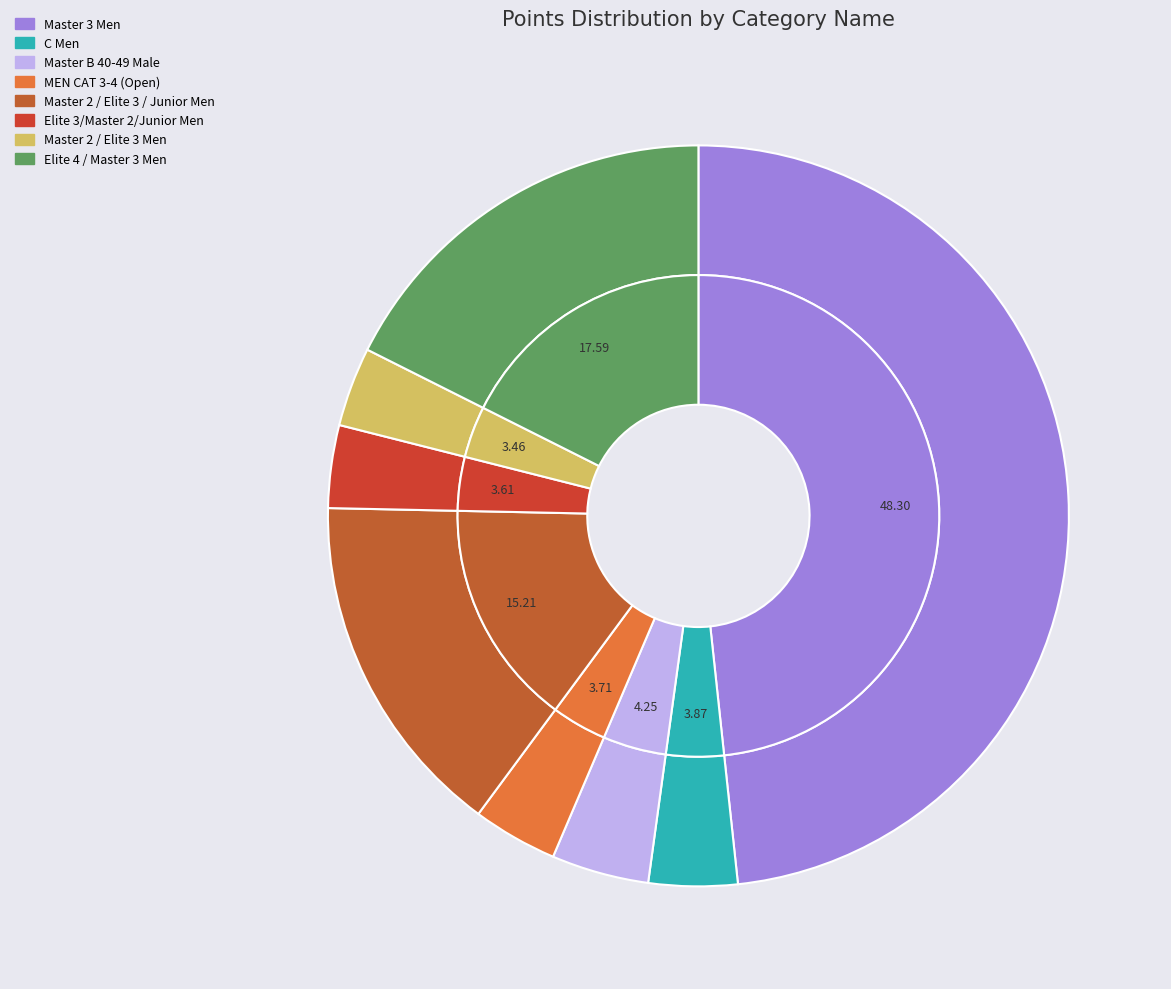

What is the smallest slice in the pie chart?

Master 2 / Elite 3 Men